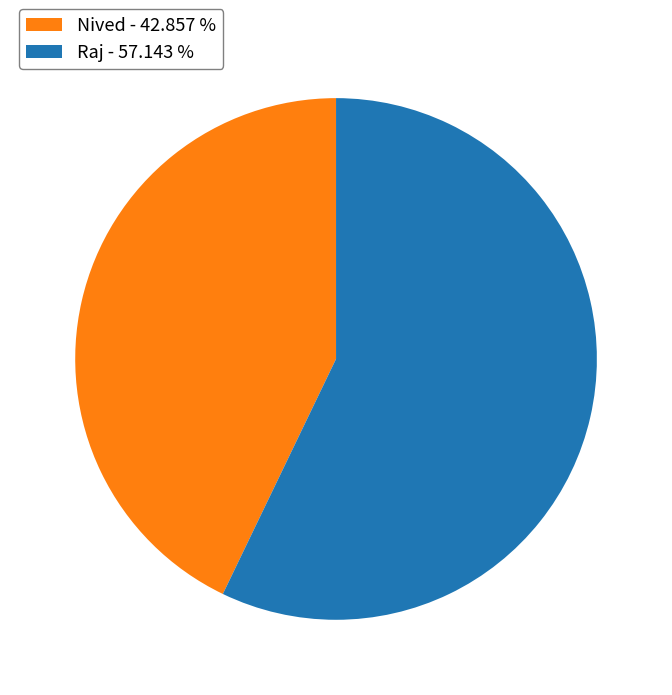

What is the largest slice in the pie chart?

Raj